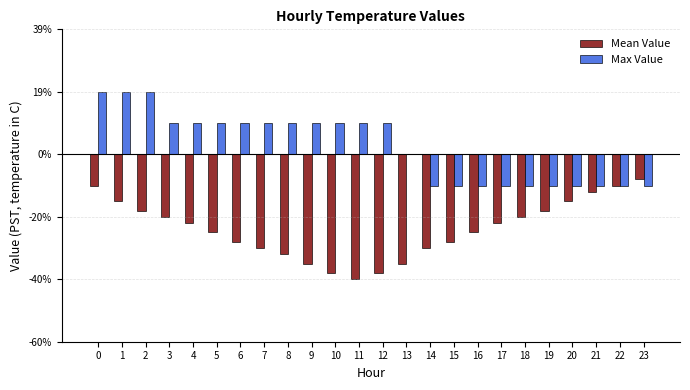

Reading right to left, transcribe all the data shown in this chart.

Mean Value: 23=-0.1	22=-0.1	21=-0.1	20=-0.1	19=-0.2	18=-0.2	17=-0.2	16=-0.2	15=-0.3	14=-0.3	13=-0.3	12=-0.4	11=-0.4	10=-0.4	9=-0.3	8=-0.3	7=-0.3	6=-0.3	5=-0.2	4=-0.2	3=-0.2	2=-0.2	1=-0.1	0=-0.1
Max Value: 23=-0.1	22=-0.1	21=-0.1	20=-0.1	19=-0.1	18=-0.1	17=-0.1	16=-0.1	15=-0.1	14=-0.1	13=0.0	12=0.1	11=0.1	10=0.1	9=0.1	8=0.1	7=0.1	6=0.1	5=0.1	4=0.1	3=0.1	2=0.2	1=0.2	0=0.2